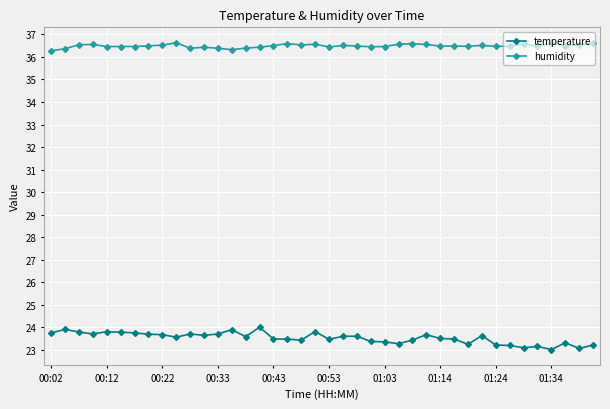

What is the value of the temperature point at the 3rd from the left?

23.8